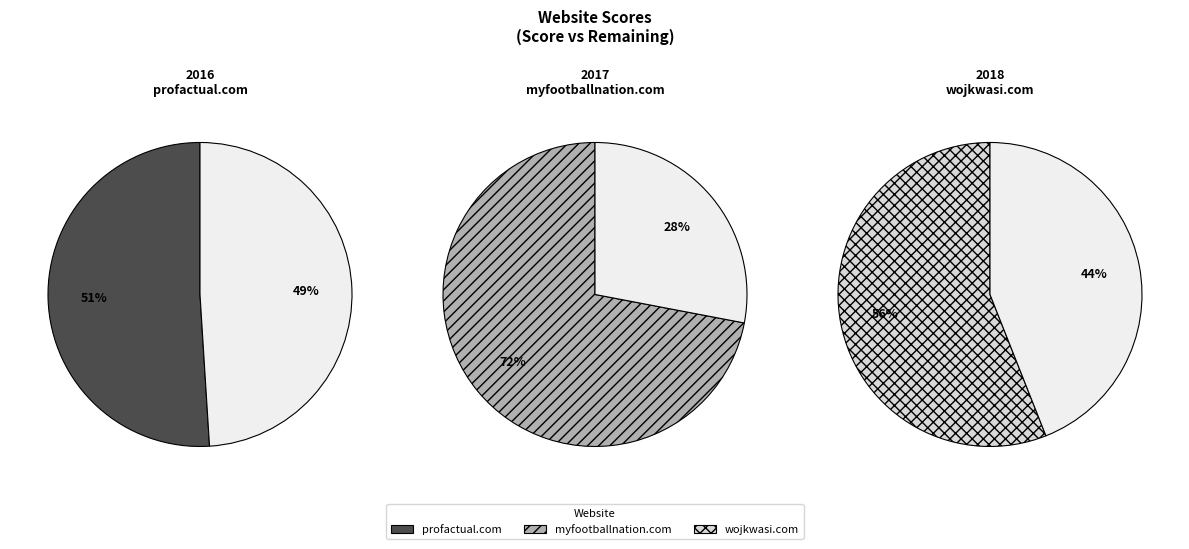

Which has a higher value, wojkwasi.com or profactual.com?

wojkwasi.com